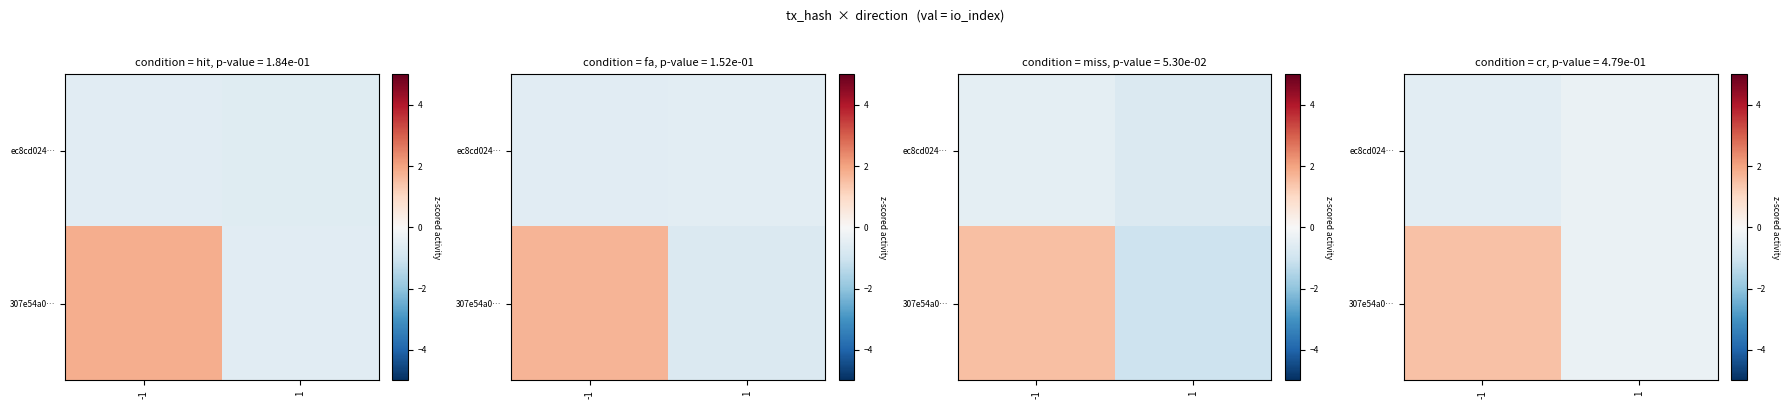

True or false: row_0 has a value of -0.5 at -1.

True